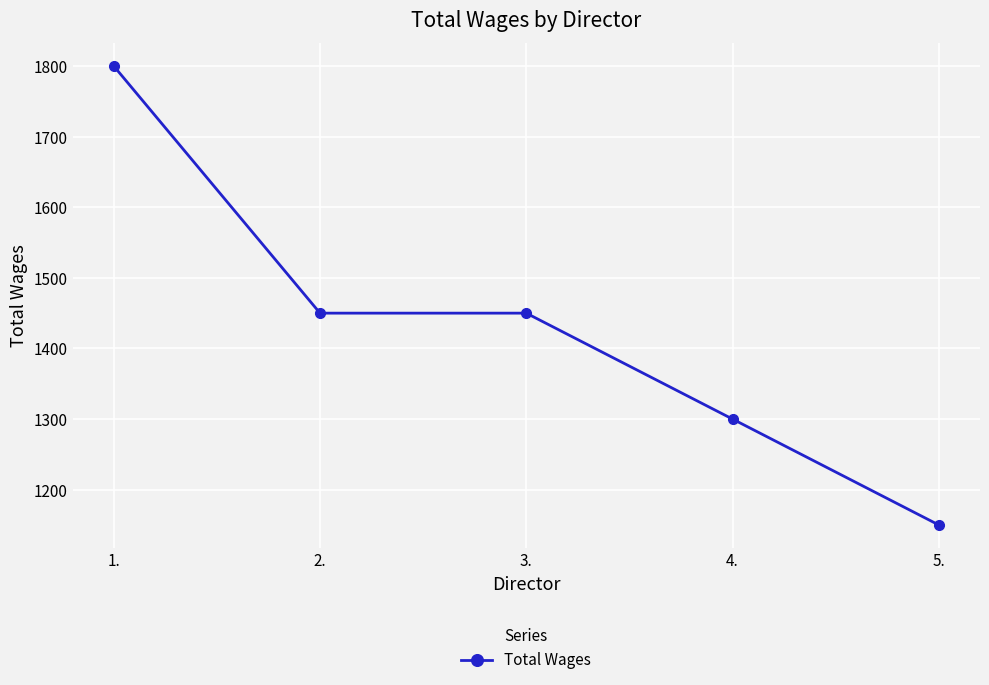

What is the label of the 2nd point from the left?

2.